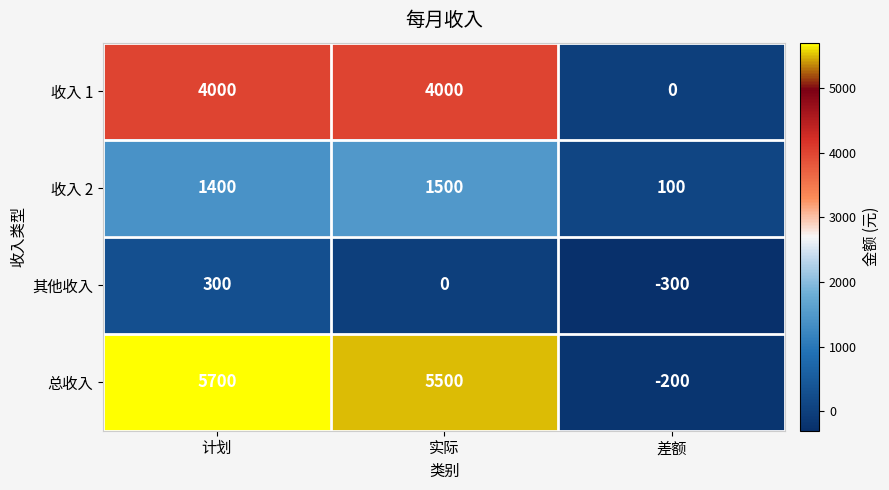

Where does the 总收入 series first go above 5500?

计划